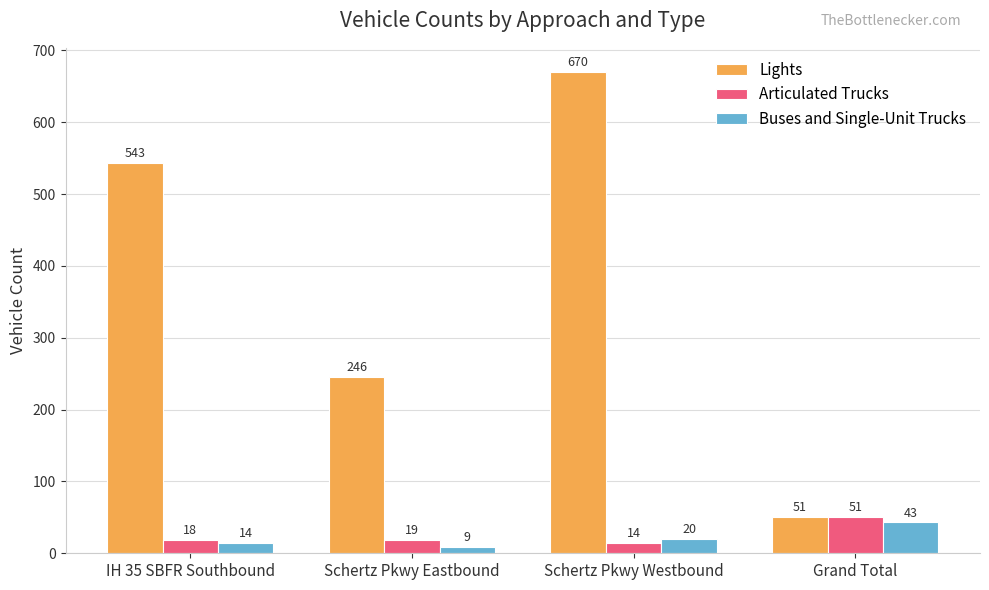

What position from the left is Grand Total?

4